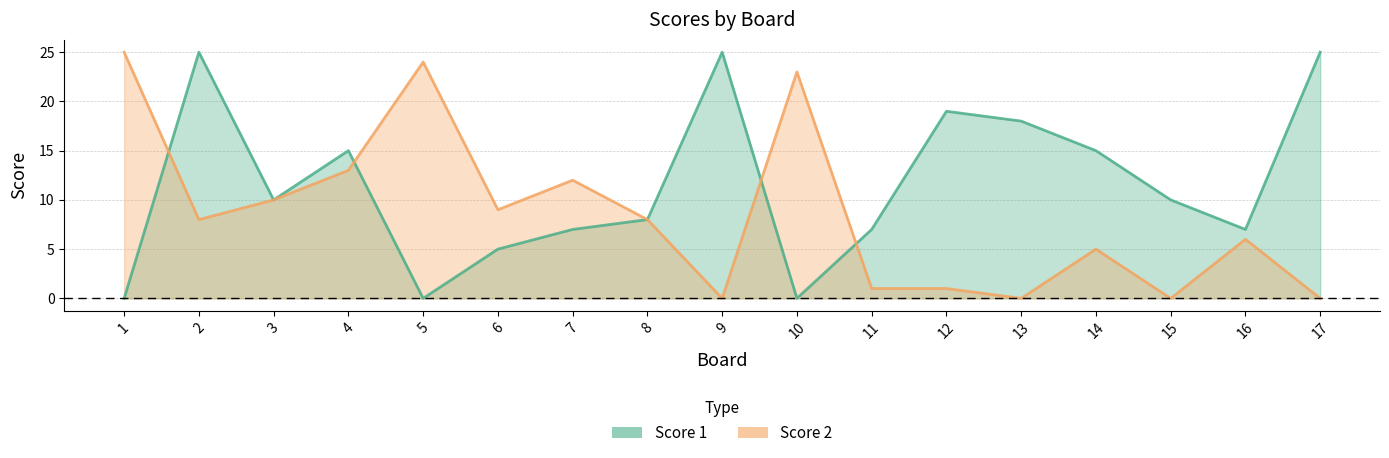

What is the sum of the Score 2 values at 8 and 15?

8